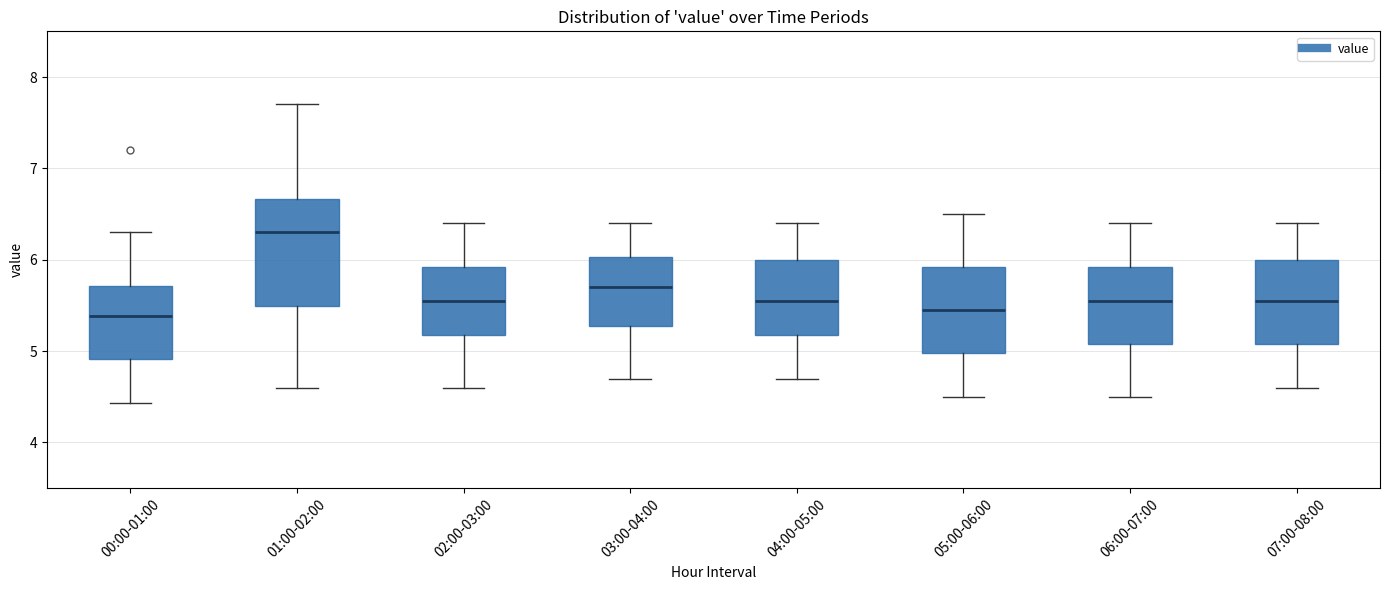

Reading left to right, transcribe this box plot: for each box, give where its median line is, the range the box spans, and where its two whiskers end, as read against the y-axis. The values are not printed on the chart, so give them approximately, as read against the axis.

00:00-01:00: median 5.4, box 4.9 to 5.7, whiskers 4.4 to 6.3
01:00-02:00: median 6.3, box 5.5 to 6.7, whiskers 4.6 to 7.7
02:00-03:00: median 5.6, box 5.2 to 5.9, whiskers 4.6 to 6.4
03:00-04:00: median 5.7, box 5.3 to 6.0, whiskers 4.7 to 6.4
04:00-05:00: median 5.6, box 5.2 to 6.0, whiskers 4.7 to 6.4
05:00-06:00: median 5.5, box 5.0 to 5.9, whiskers 4.5 to 6.5
06:00-07:00: median 5.6, box 5.1 to 5.9, whiskers 4.5 to 6.4
07:00-08:00: median 5.6, box 5.1 to 6.0, whiskers 4.6 to 6.4